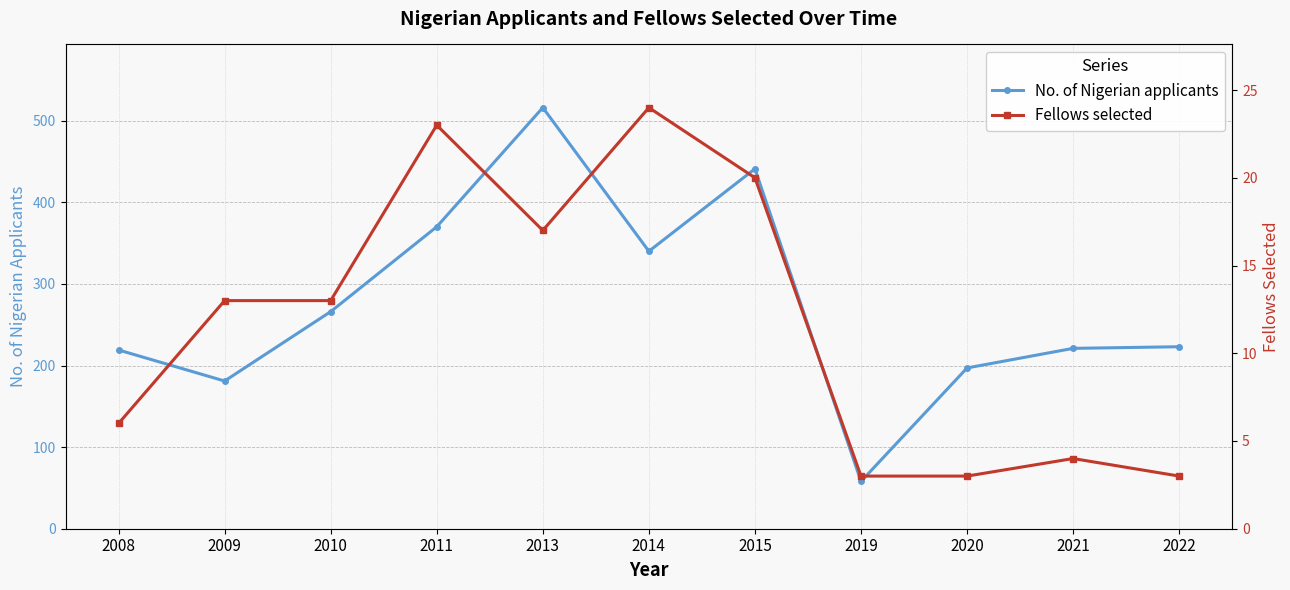

What is the sum of the Fellows selected values at 2008 and 2009?

19